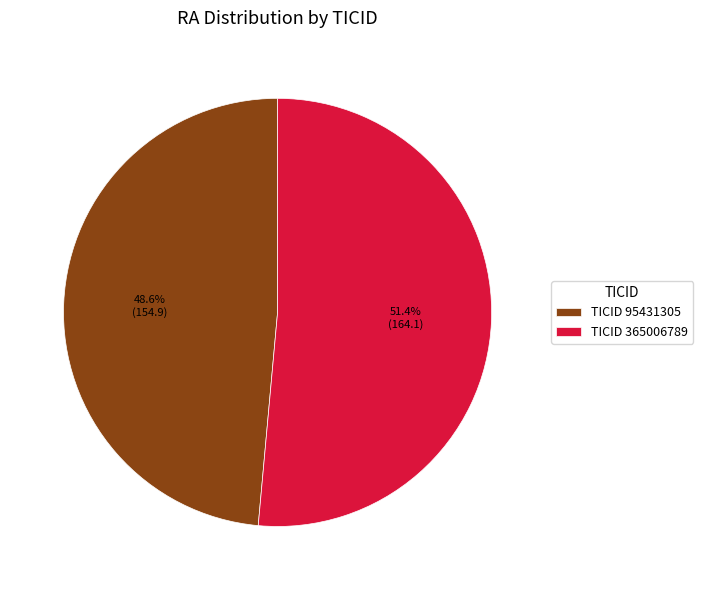

Rank the categories by value from highest to lowest.

TICID 365006789, TICID 95431305